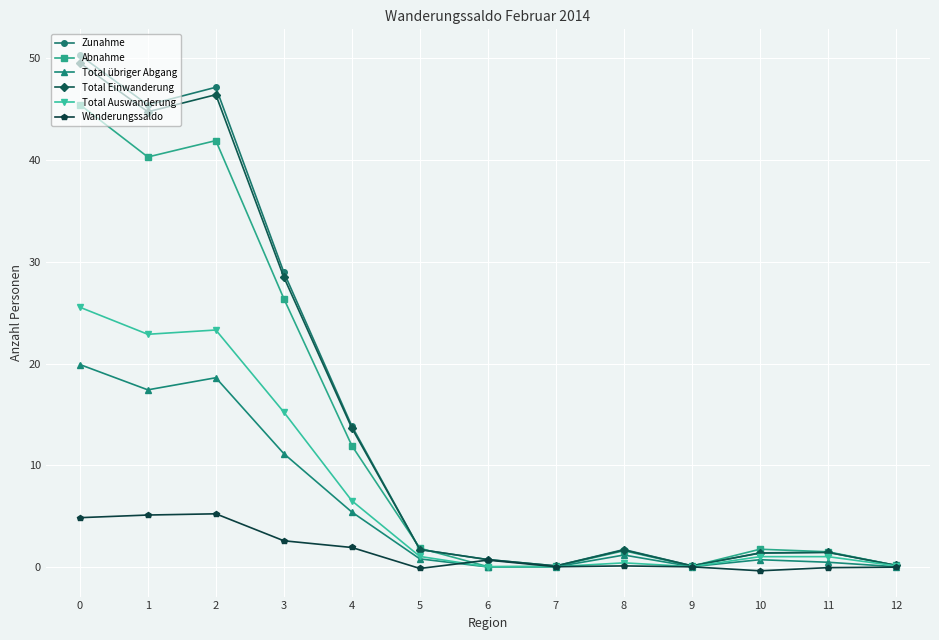

At which category does Total Einwanderung reach its first local peak?

2